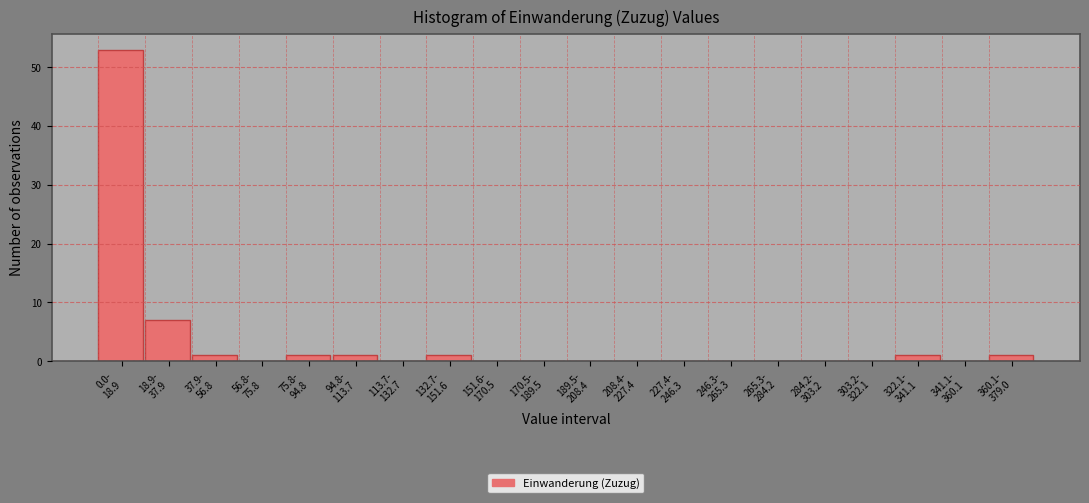

What is the sum of all values?

66